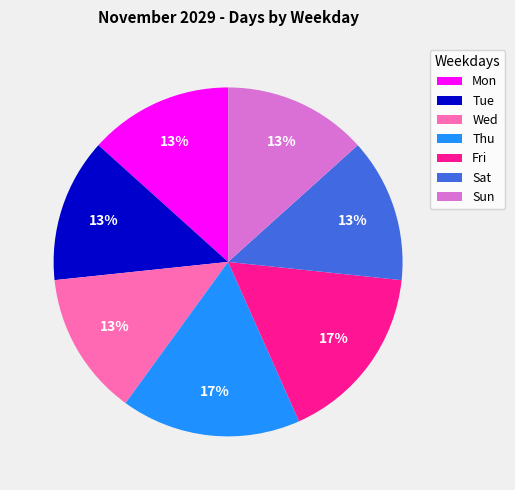

To the nearest percent, what is the average slice percentage?

14%